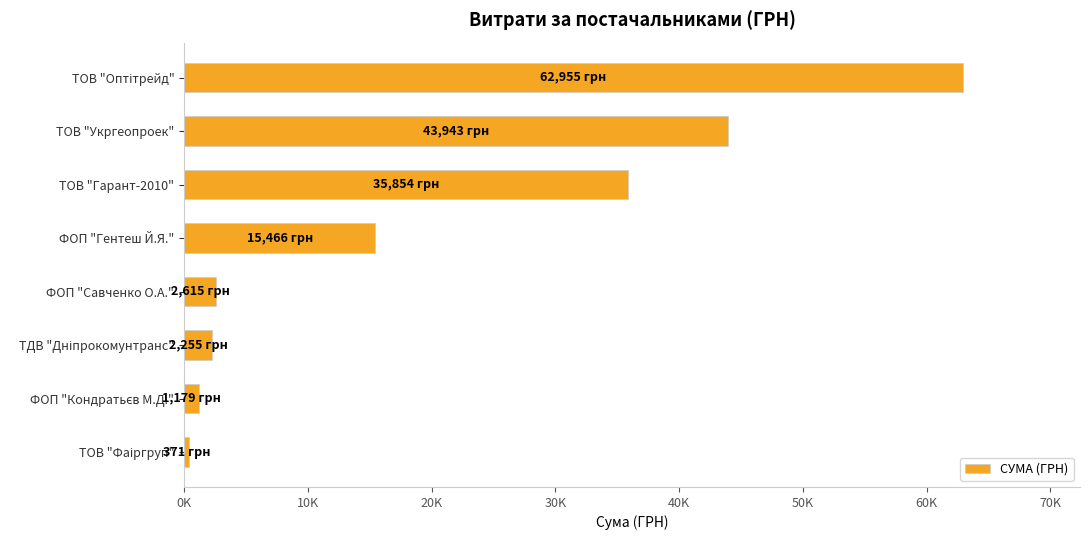

Where is the data nearest to the value 31662?

ТОВ "Гарант-2010"